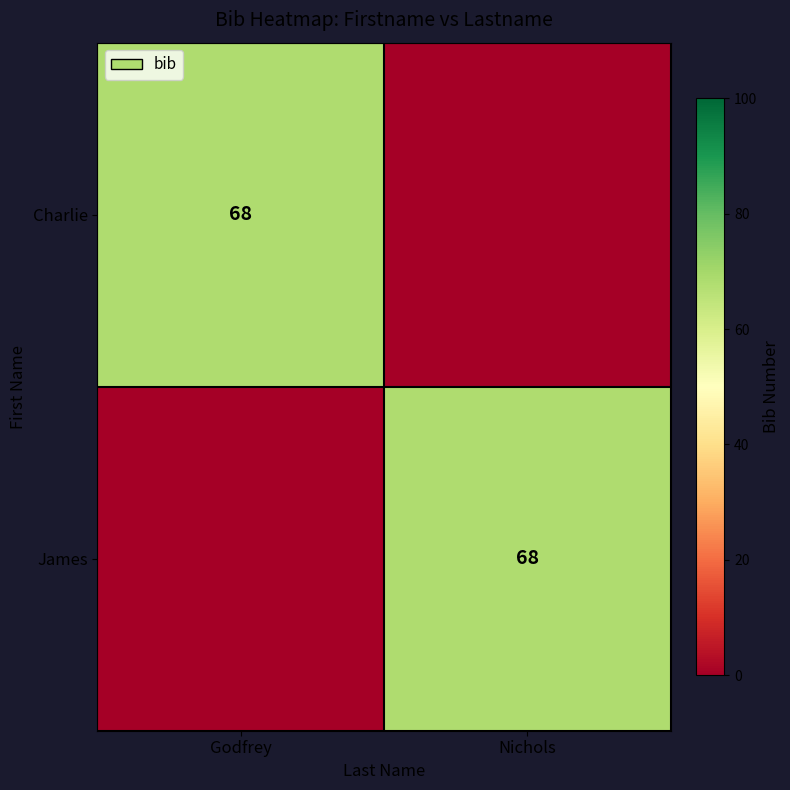

The value of James at Nichols is 68. True or false?

True